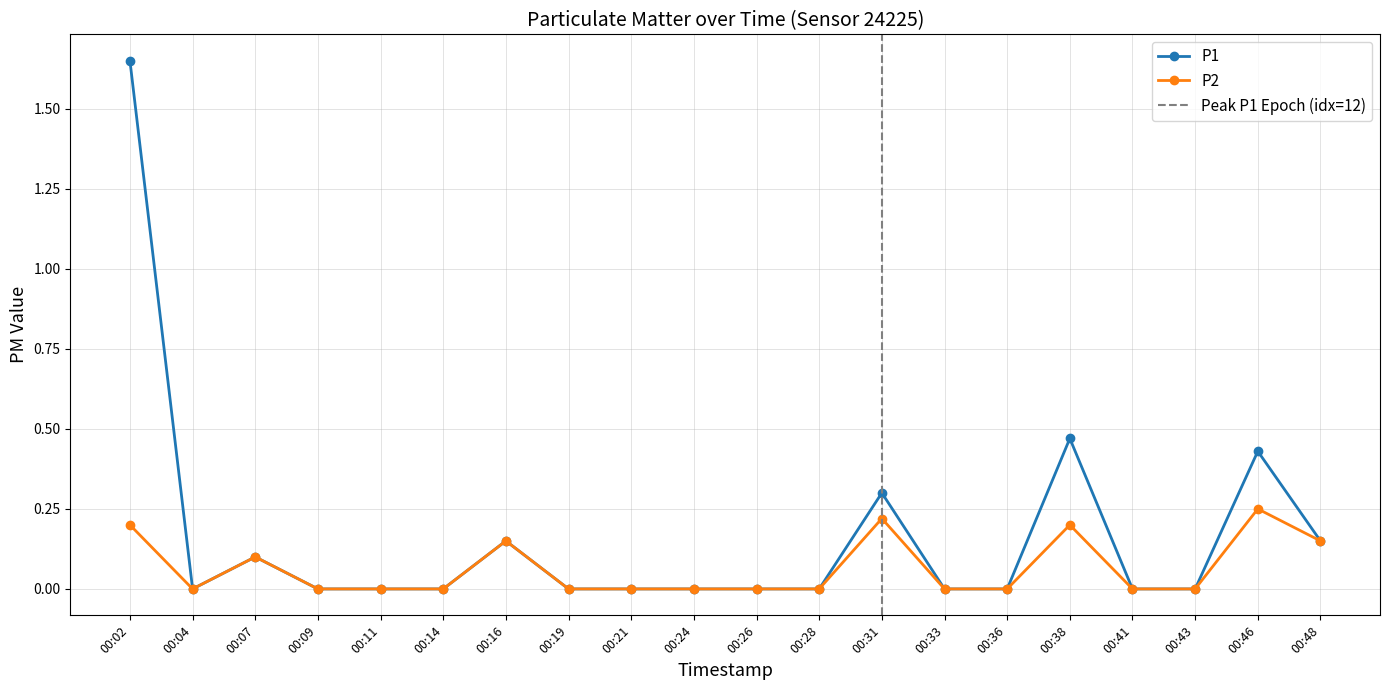

Reading right to left, list all the values displayed in this chart.

P1: 0.1	0.4	0.0	0.0	0.5	0.0	0.0	0.3	0.0	0.0	0.0	0.0	0.0	0.1	0.0	0.0	0.0	0.1	0.0	1.6
P2: 0.1	0.2	0.0	0.0	0.2	0.0	0.0	0.2	0.0	0.0	0.0	0.0	0.0	0.1	0.0	0.0	0.0	0.1	0.0	0.2